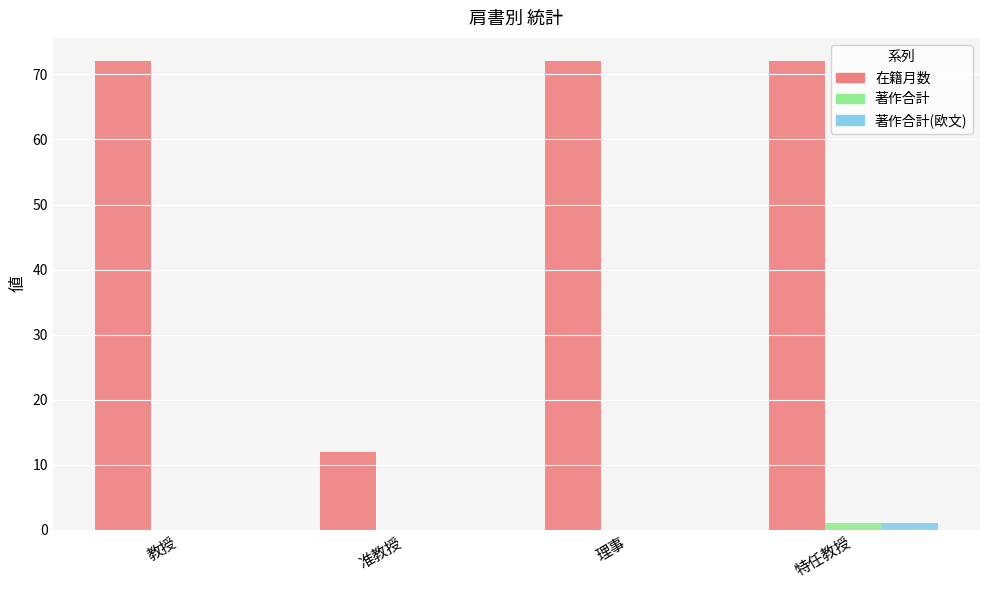

Is it true that 在籍月数 equals 22 at 特任教授?

False